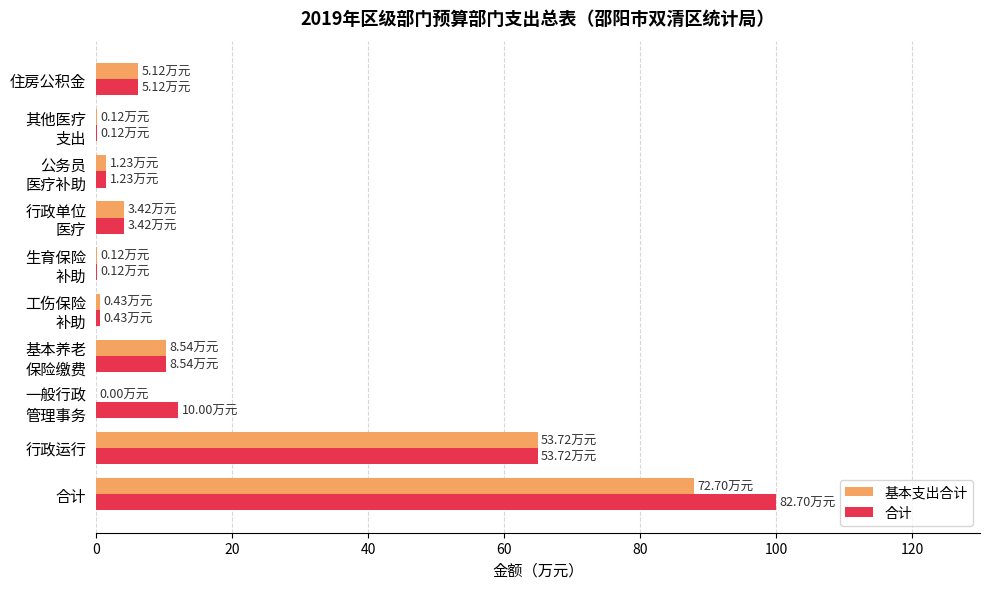

At which label is 合计 closest to 50?

行政运行